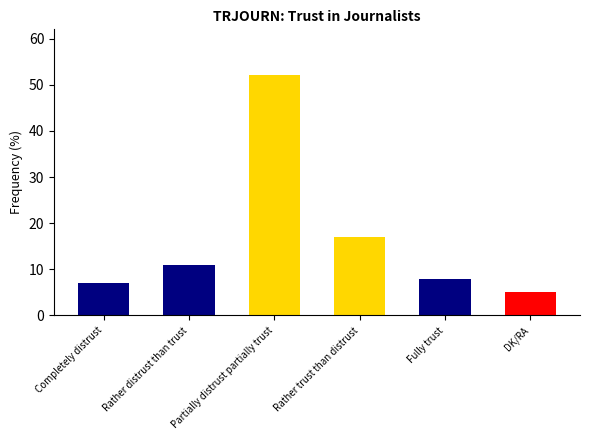

What is the change in value from Completely distrust to DK/RA?

-2